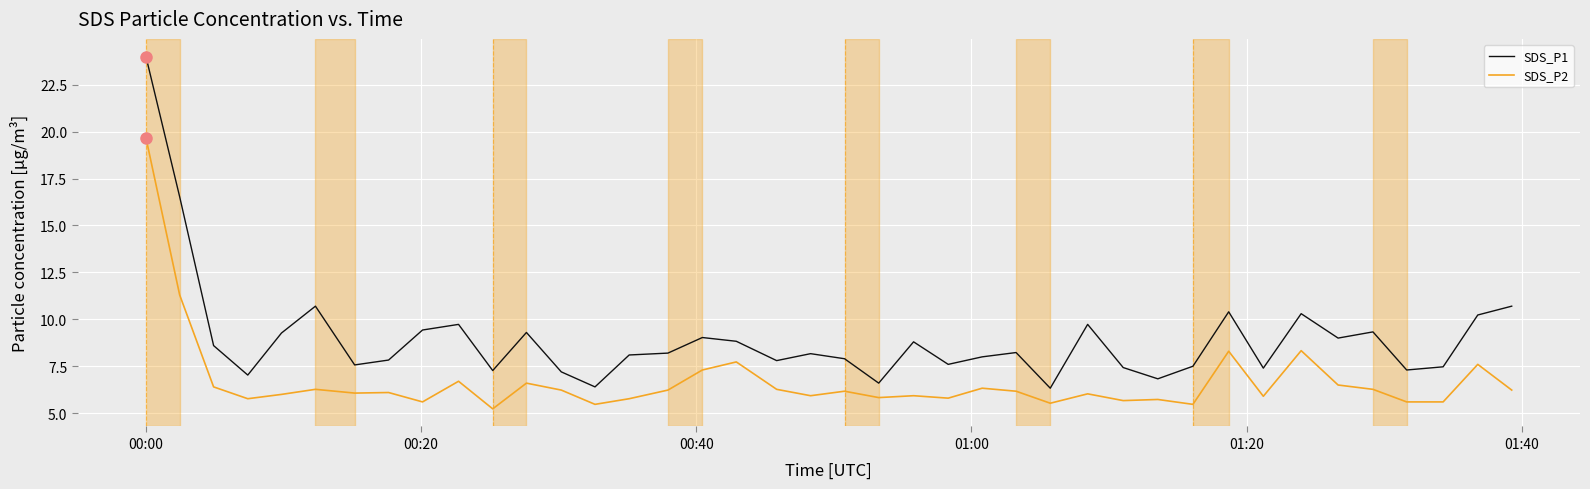

Which series has the largest total across all categories?

SDS_P1